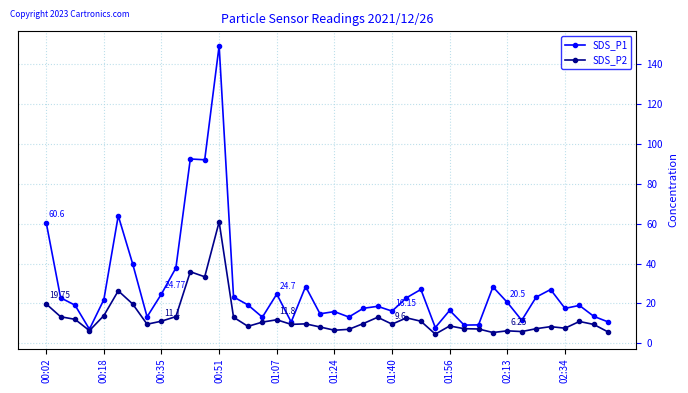

What is the minimum value shown in the chart?

4.6